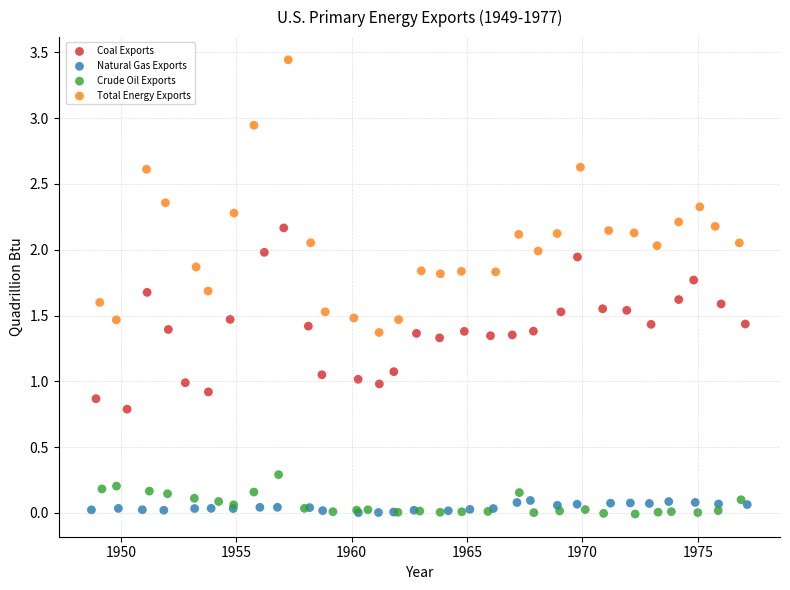

Which series reaches the maximum Y coordinate?

Total Energy Exports